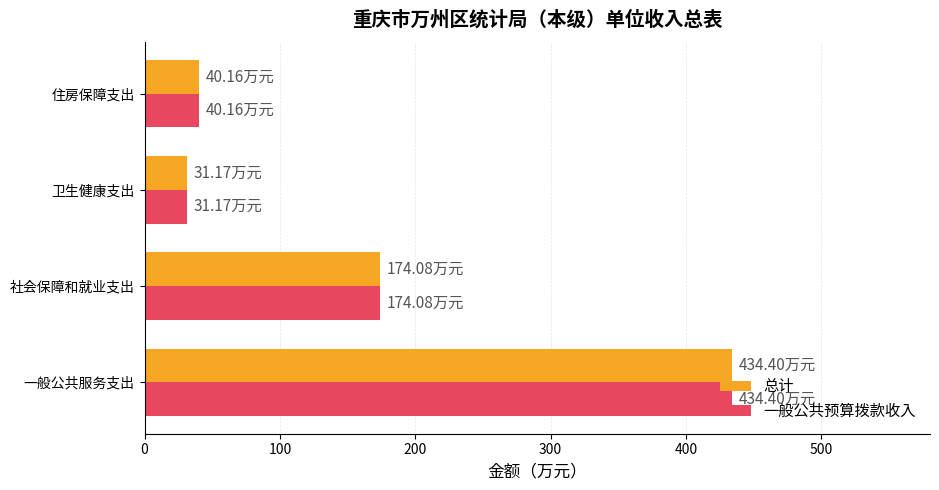

What is the smallest value displayed?

31.2